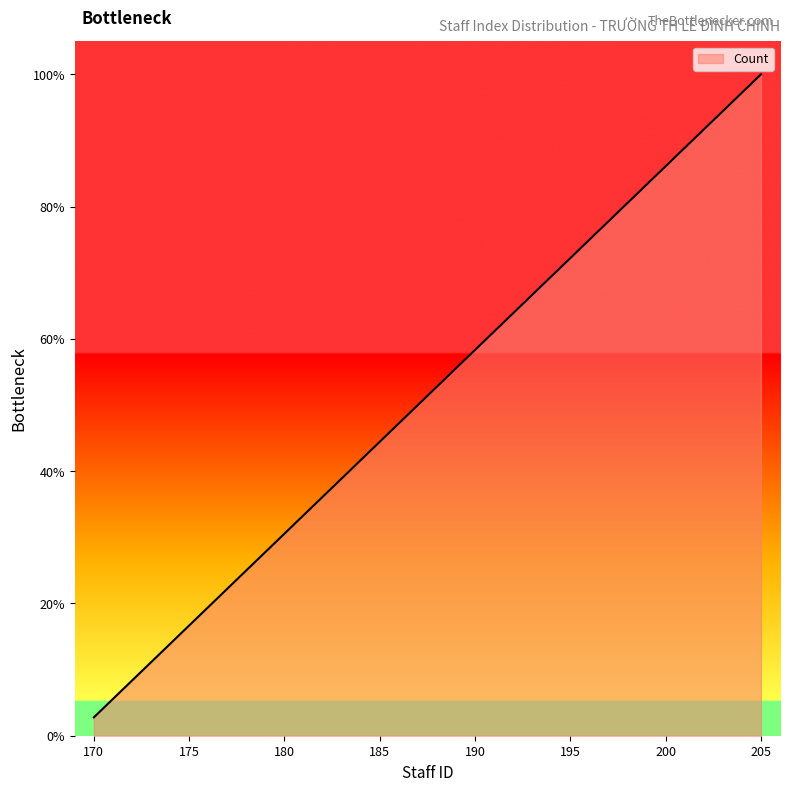

What is the maximum value shown in the chart?

100.0